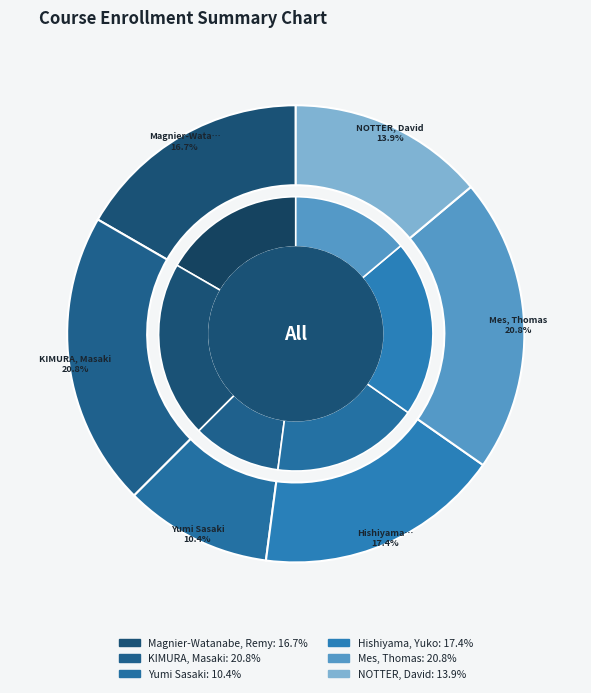

The Magnier-Watanabe, Remy slice represents 25% of the pie. True or false?

False